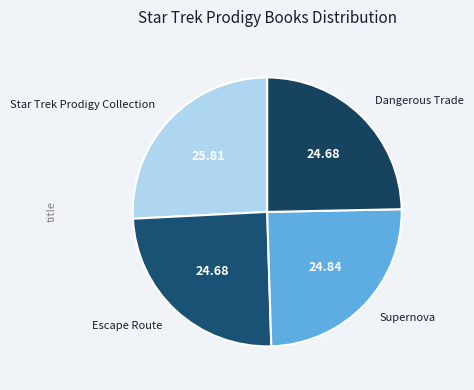

Which category has the biggest portion of the pie?

Star Trek Prodigy Collection